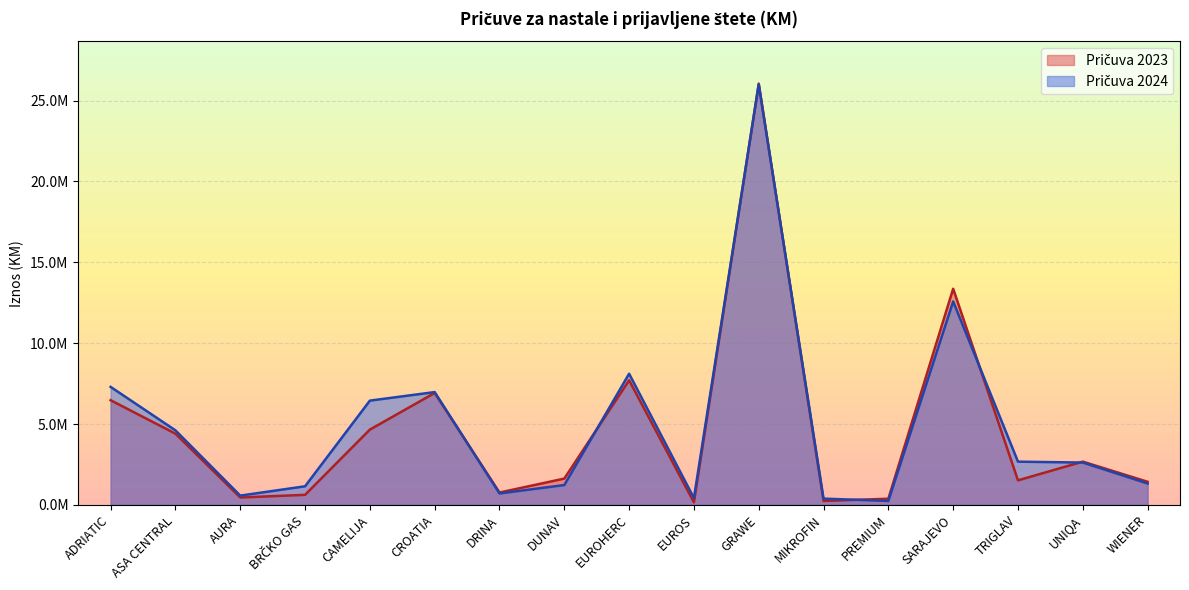

Between EUROS and DUNAV, which is larger?

DUNAV